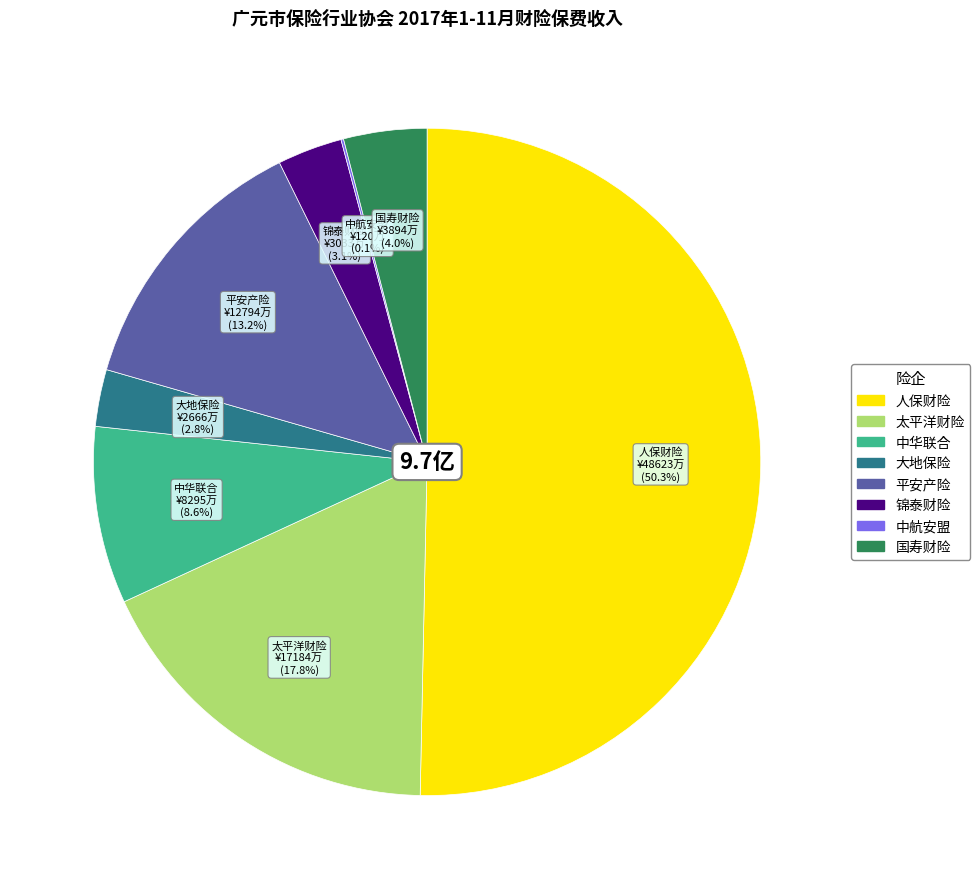

To the nearest percent, what is the combined percentage of 锦泰财险 and 国寿财险?

7%